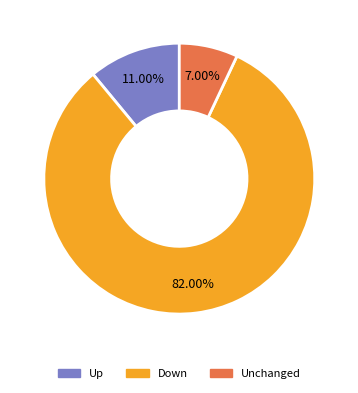

Does any single category account for the majority?

Yes